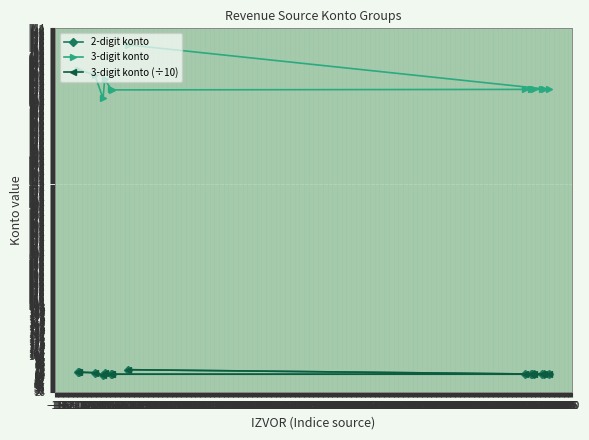

Which series has the widest spread of values?

3-digit konto